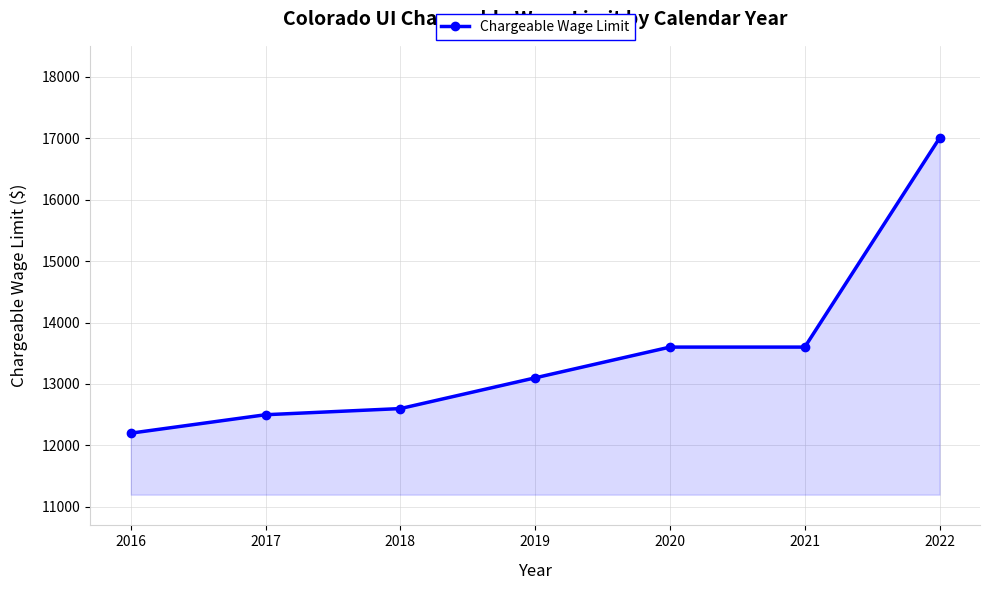

How many values are below 13100?

3